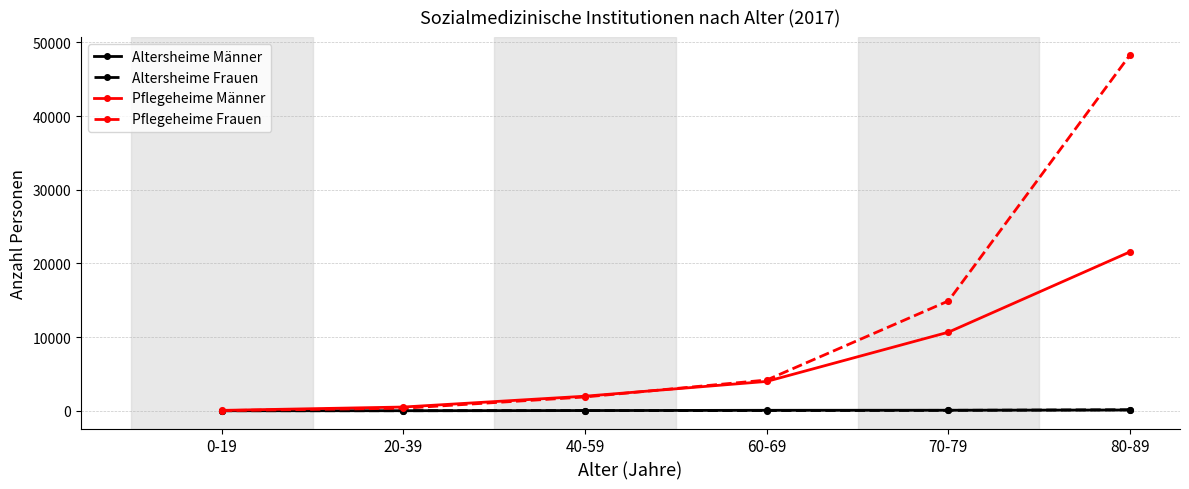

What is the total value across all series at 70-79?

25681